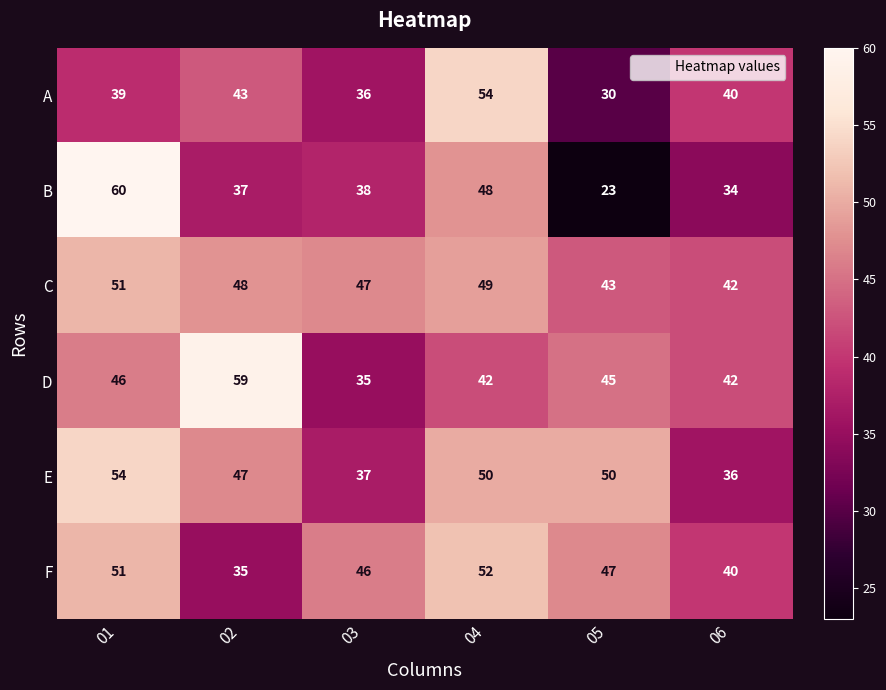

At which category is the sum across all series the highest?

01